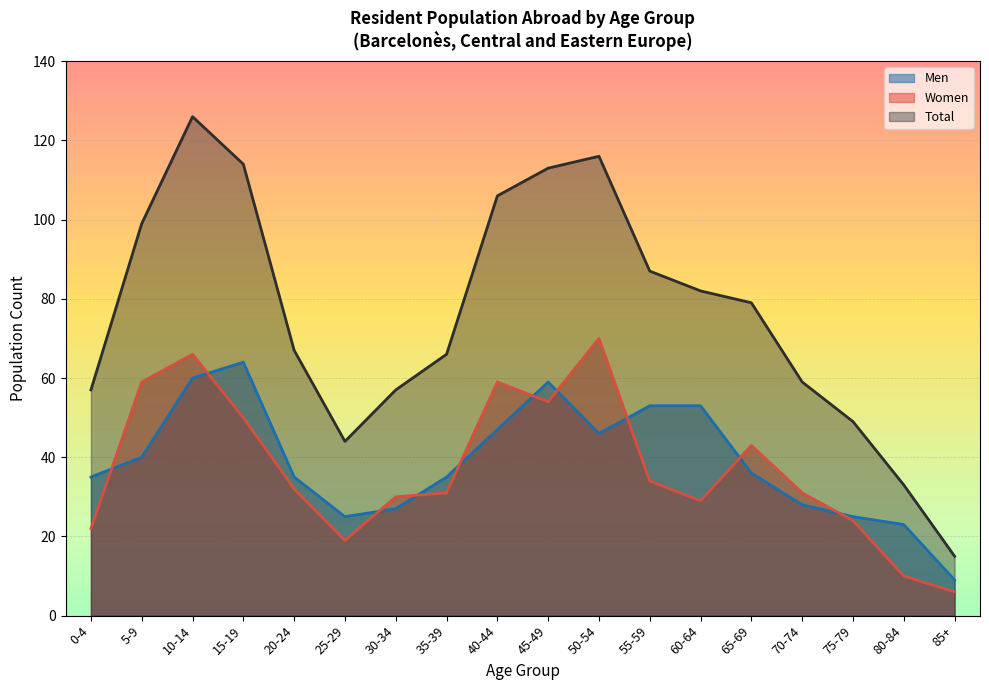

Where is the first local minimum for Women?

25-29